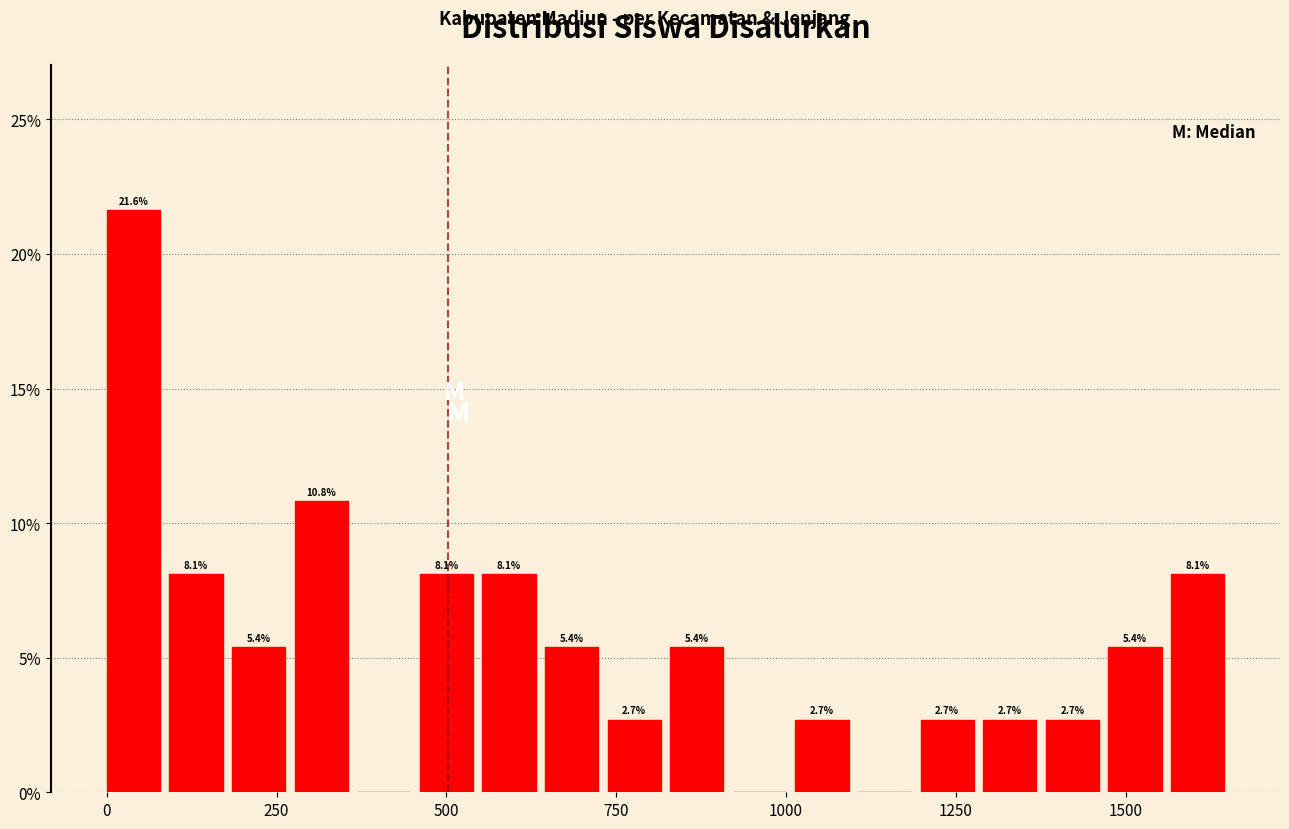

Around what value on the x-axis is the tallest bar? Give the approximate position of its centre, as read against the axis.

50